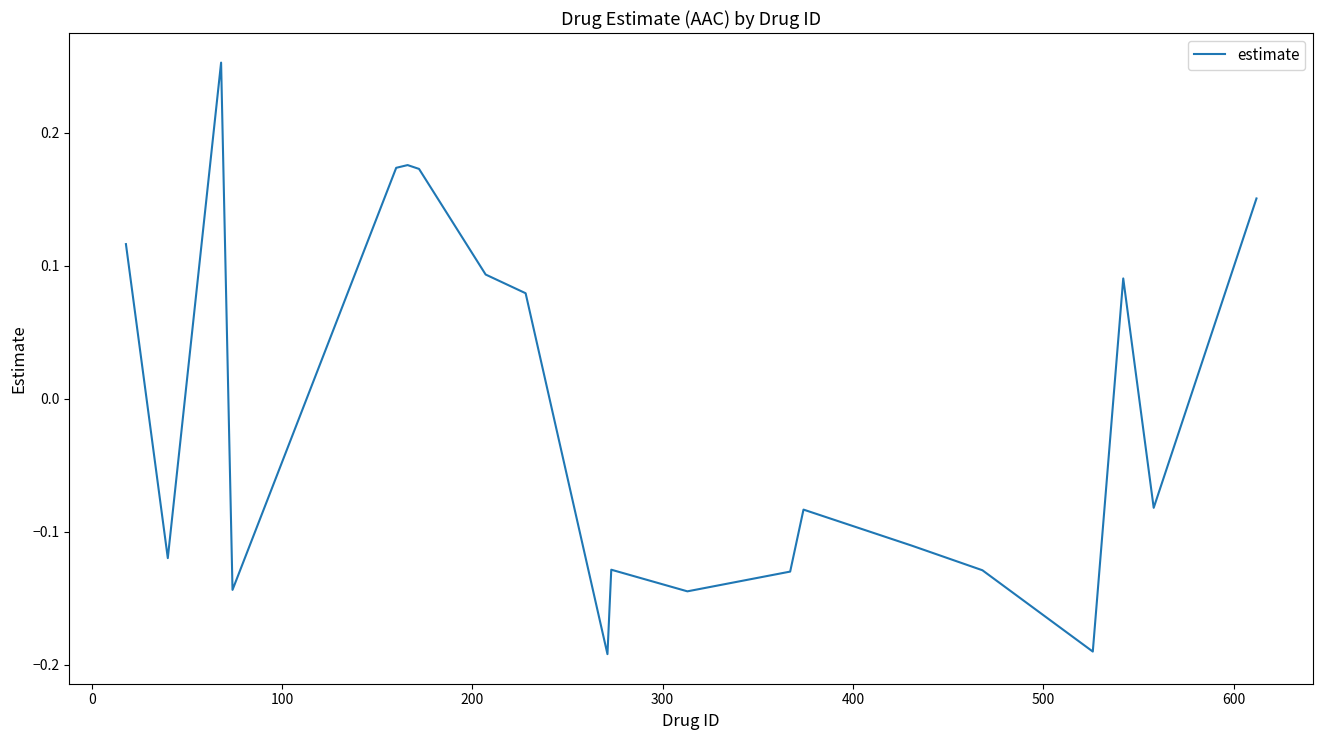

What is the difference between the maximum and minimum values?

0.4